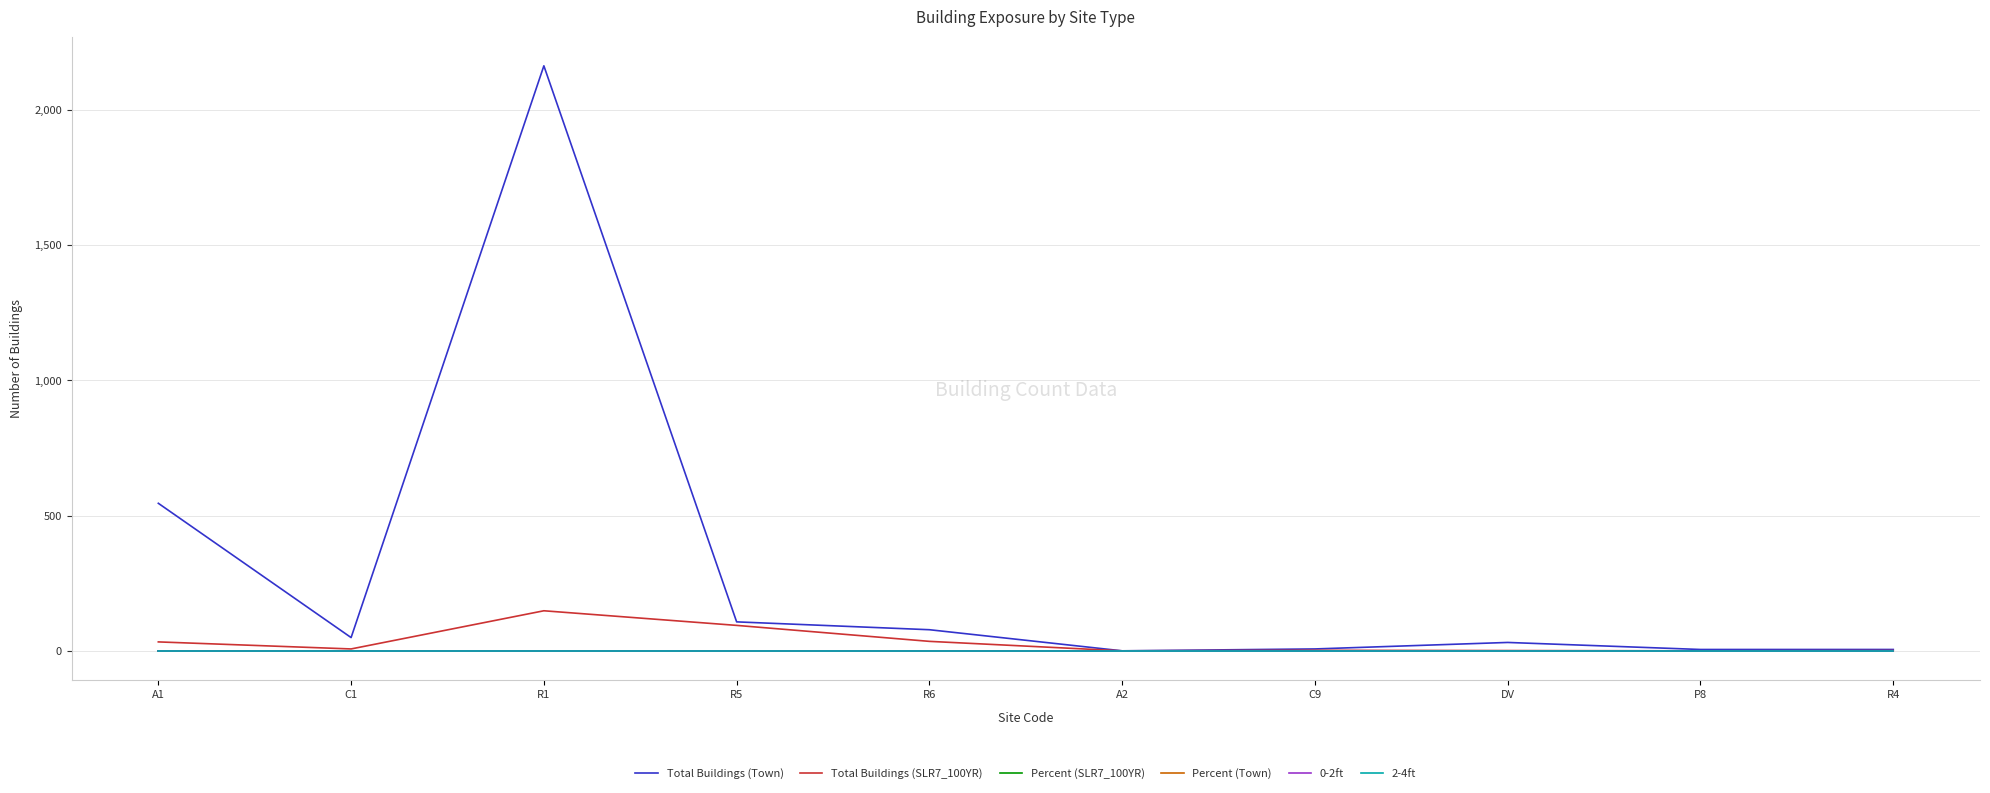

Does the chart display data point markers on the line(s)?

No